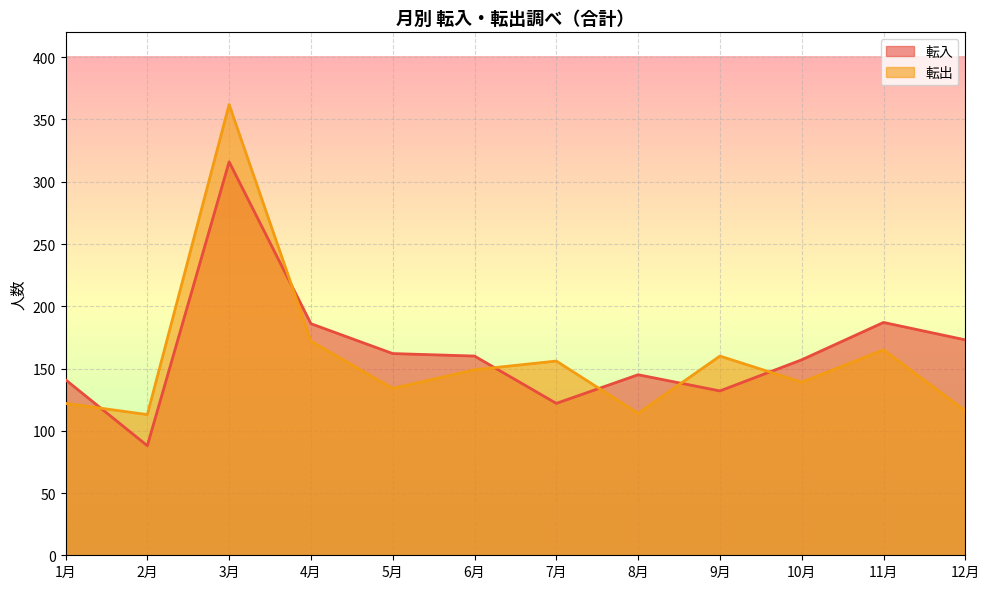

Does the chart display data point markers on the line(s)?

No